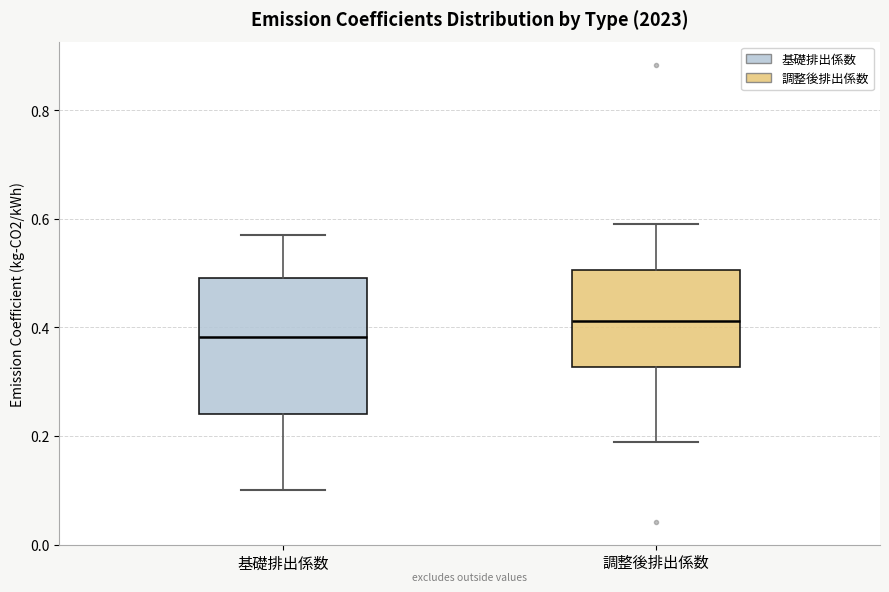

Comparing the boxes themselves (not the whiskers), which one is the tallest?

基礎排出係数